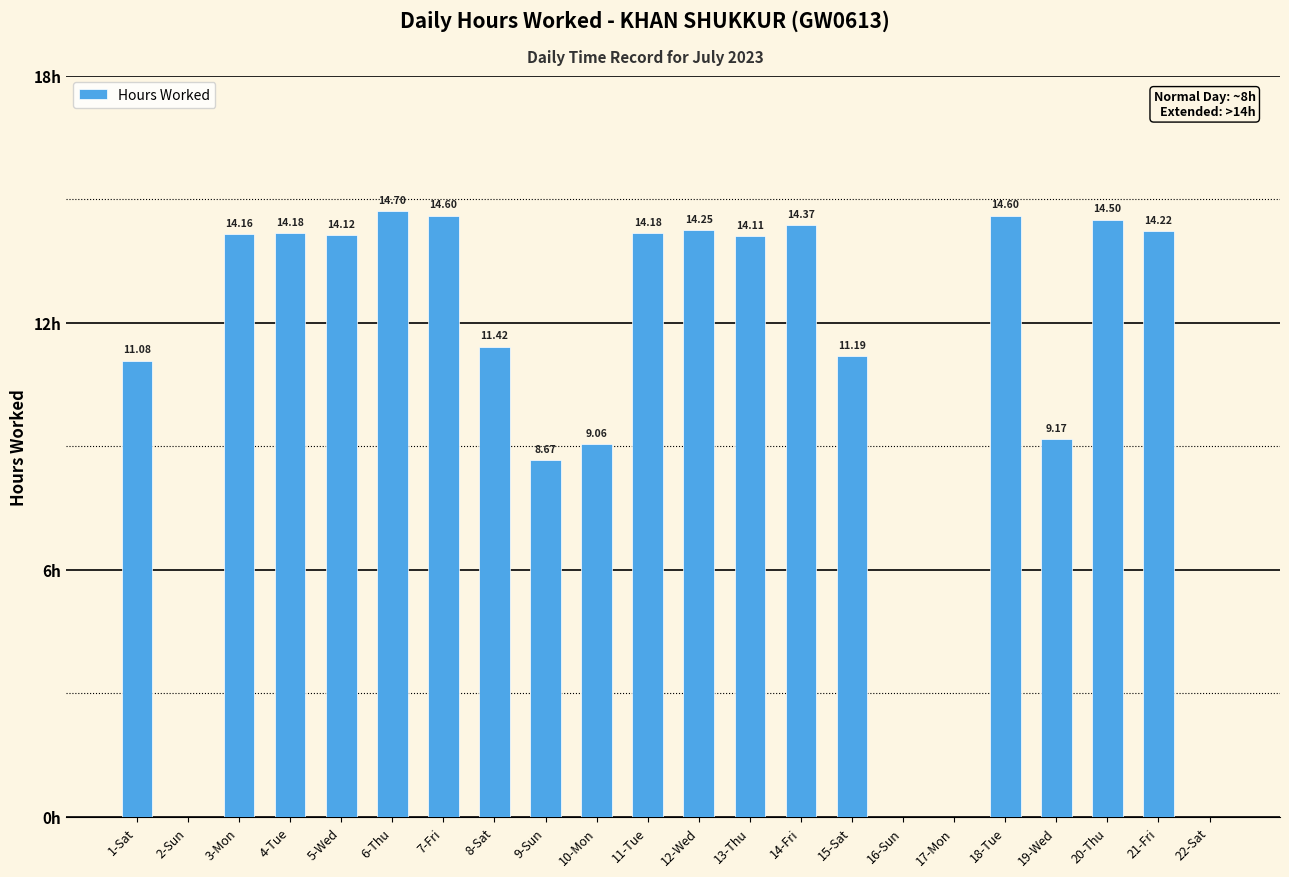

Which has a higher value, 2-Sun or 7-Fri?

7-Fri